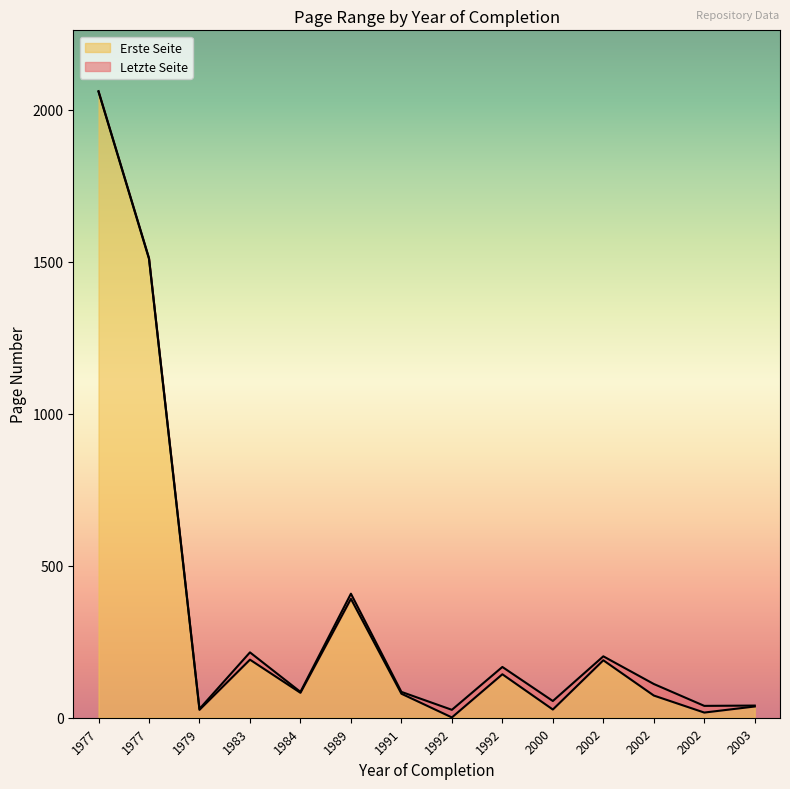

What is the difference between the second highest and minimum values in the Erste Seite series?

1508